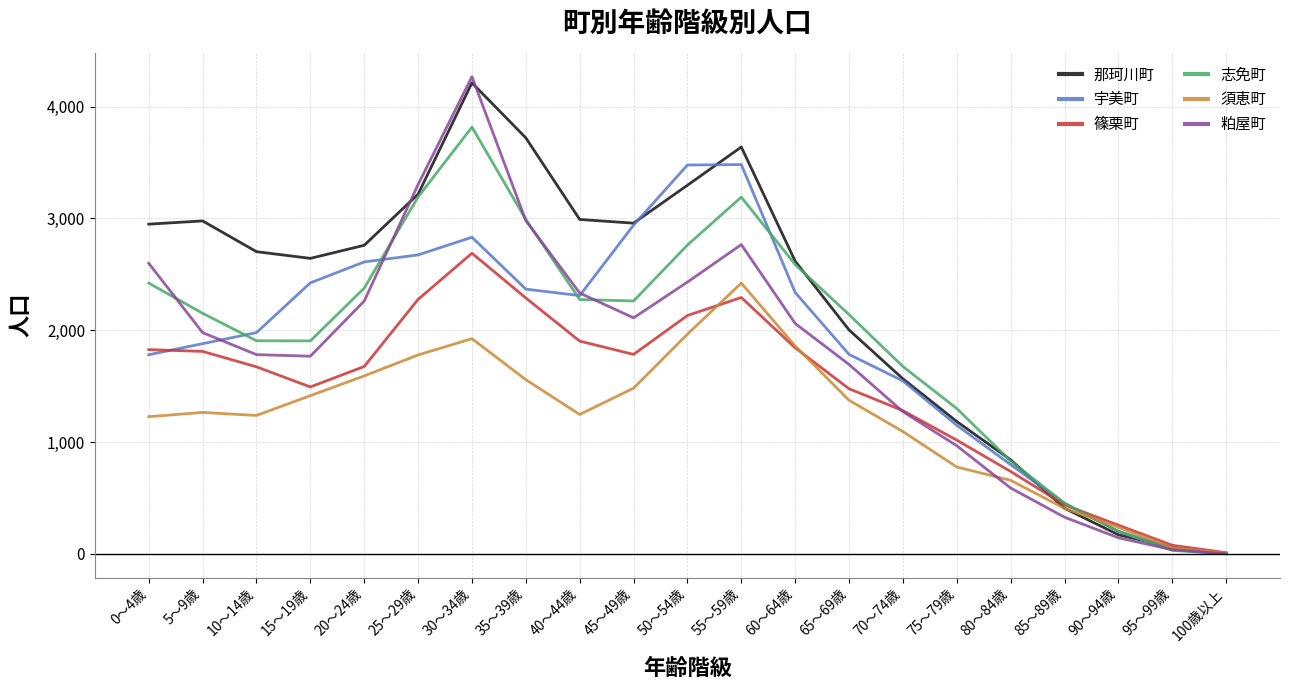

What is the greatest value displayed?

4268